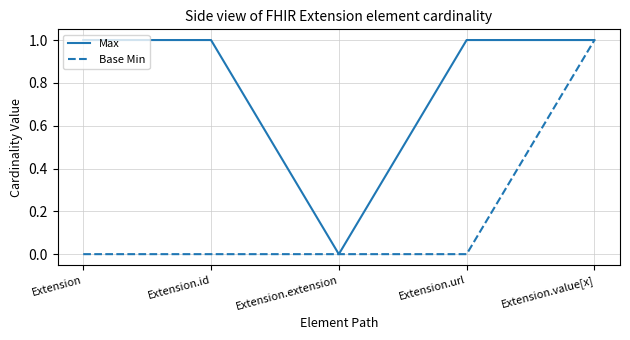

What is the total value across all series at Extension?

1